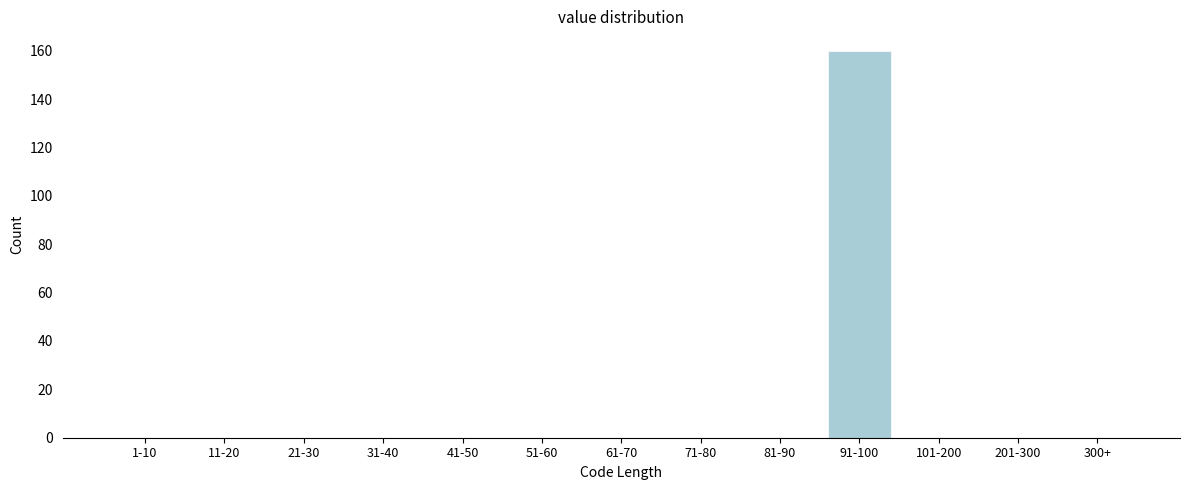

Reading left to right, extract all data points from this chart.

1-10=0	11-20=0	21-30=0	31-40=0	41-50=0	51-60=0	61-70=0	71-80=0	81-90=0	91-100=160	101-200=0	201-300=0	300+=0